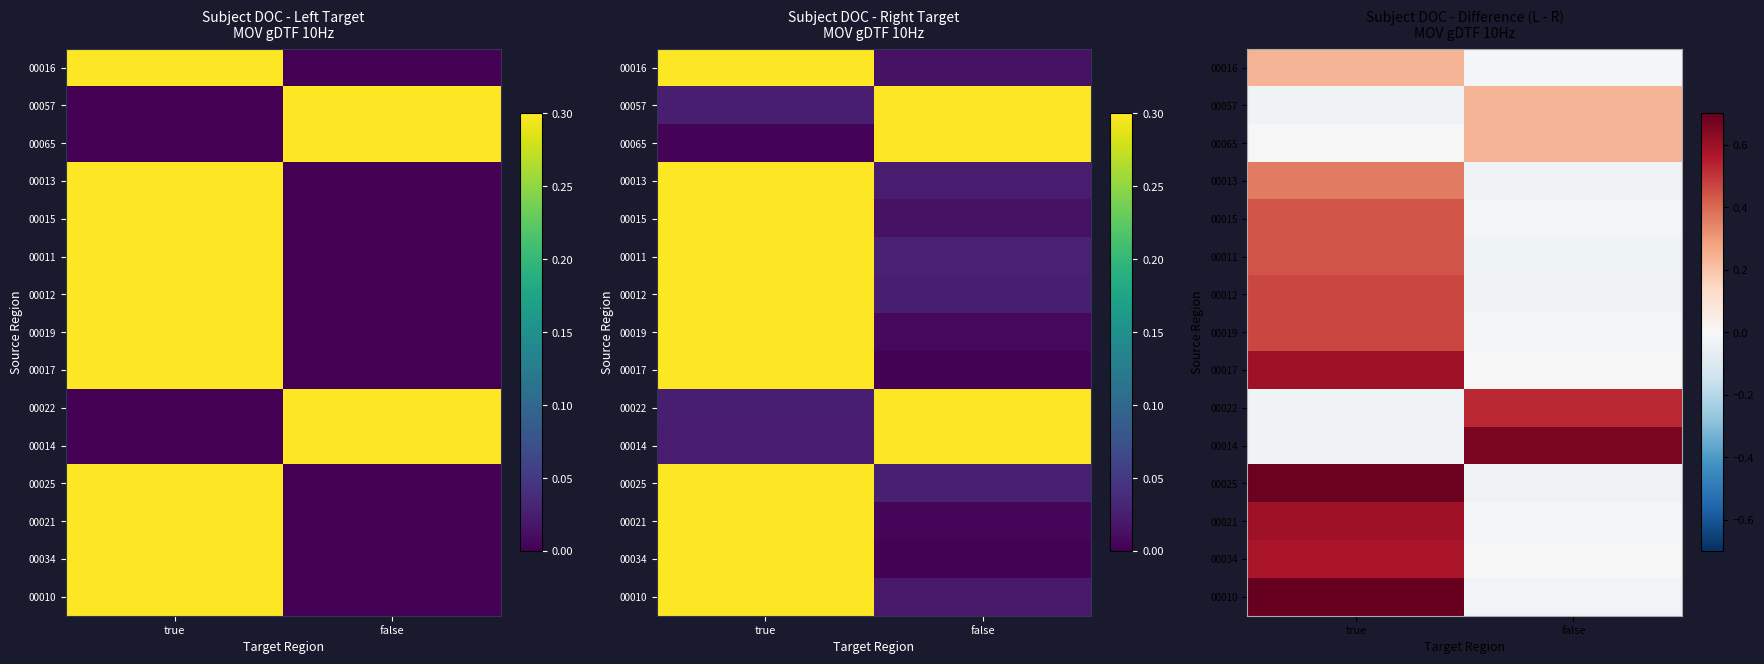

Between true and false, which is larger?

true